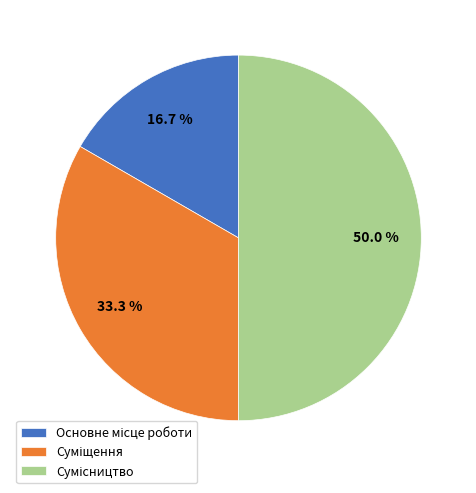

Does Сумісництво account for over 50% of the chart?

No